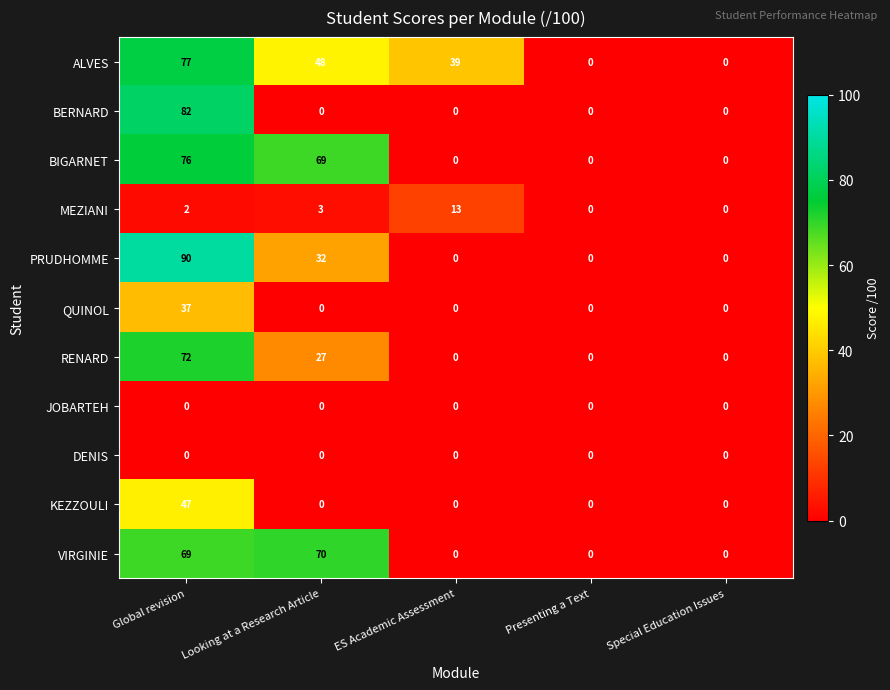

What is the difference between the maximum and minimum values in the VIRGINIE series?

70